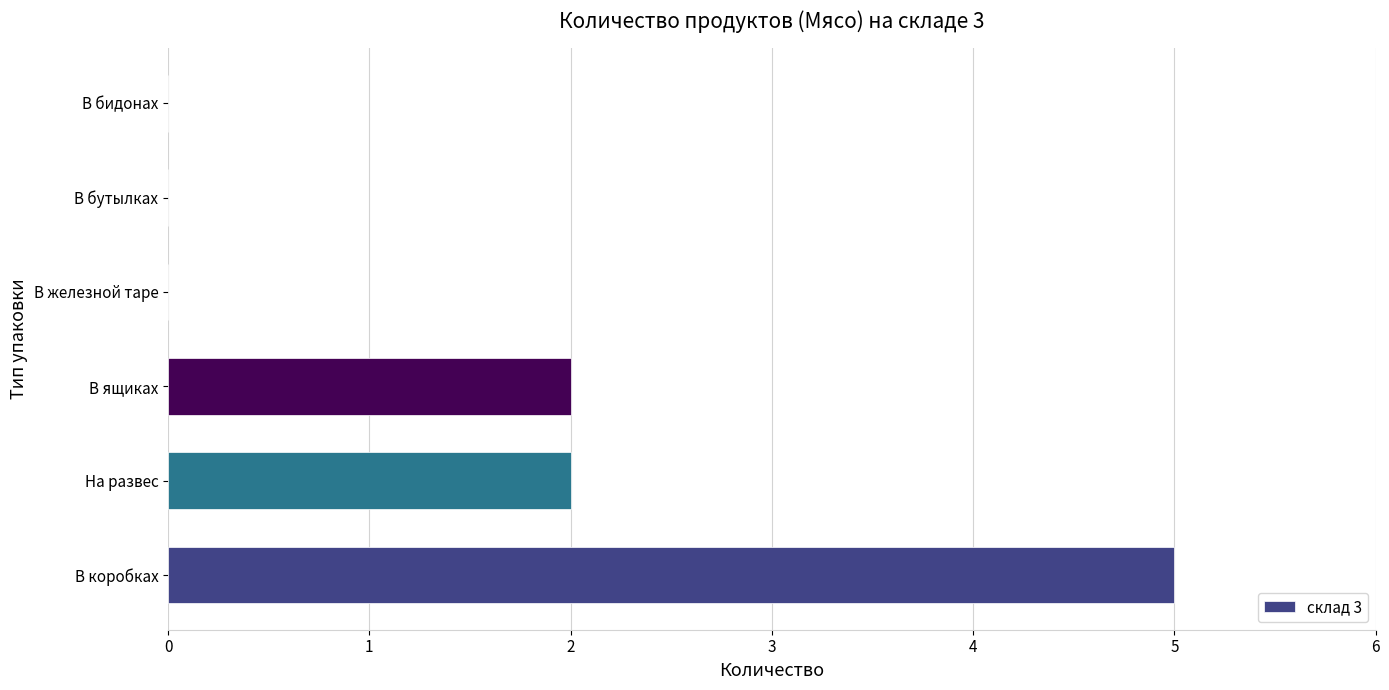

Reading bottom to top, list all the values displayed in this chart.

В коробках=5	На развес=2	В ящиках=2	В железной таре=0	В бутылках=0	В бидонах=0